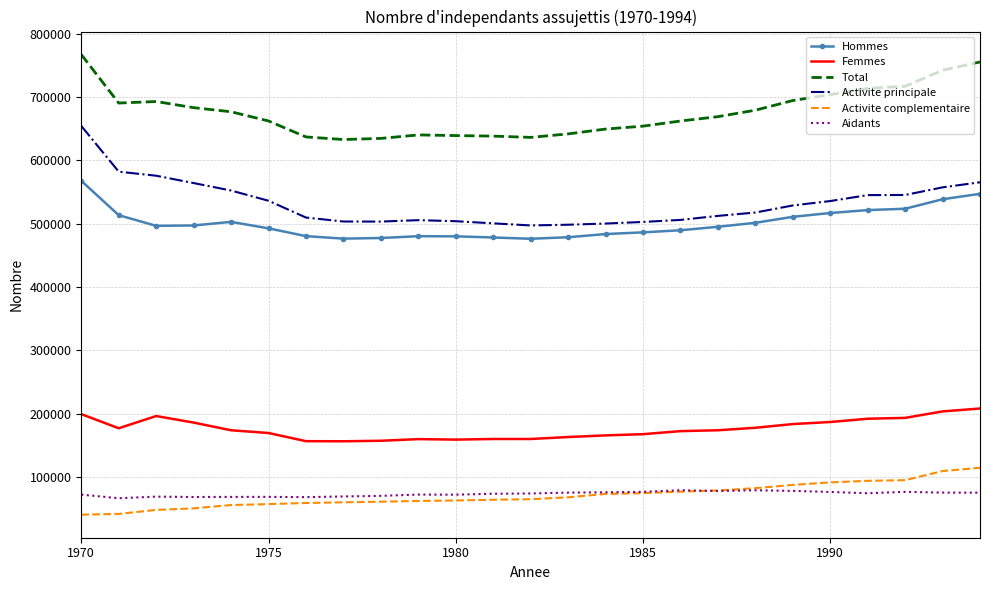

True or false: Femmes and Activite complementaire intersect in this chart.

False